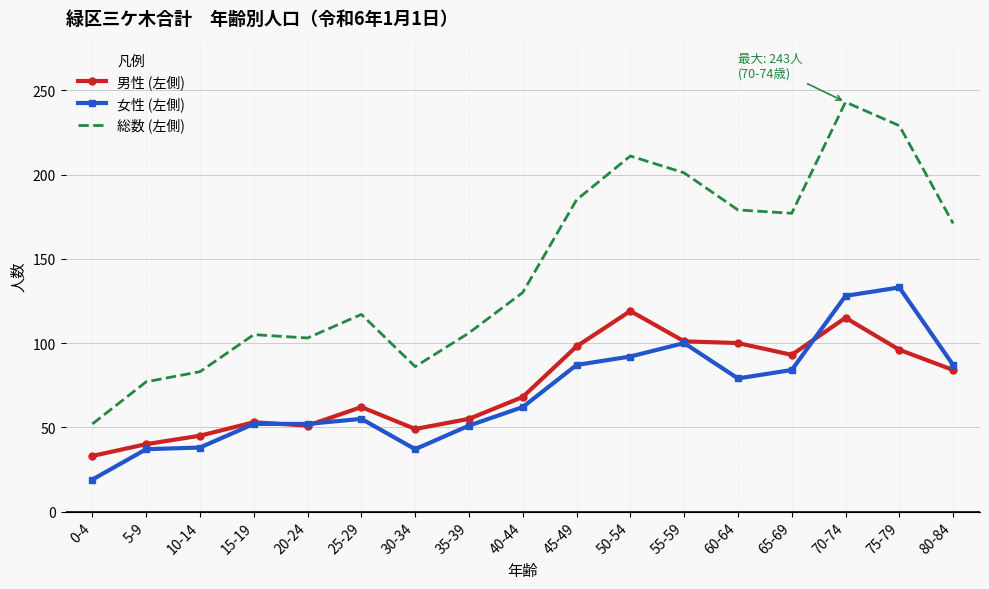

At which label is 総数 (左側) closest to 147?

40-44